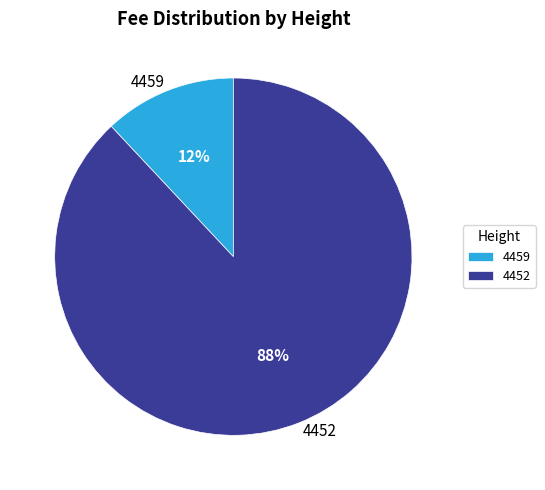

Is the sum of 4452 and 4459 greater than half?

Yes